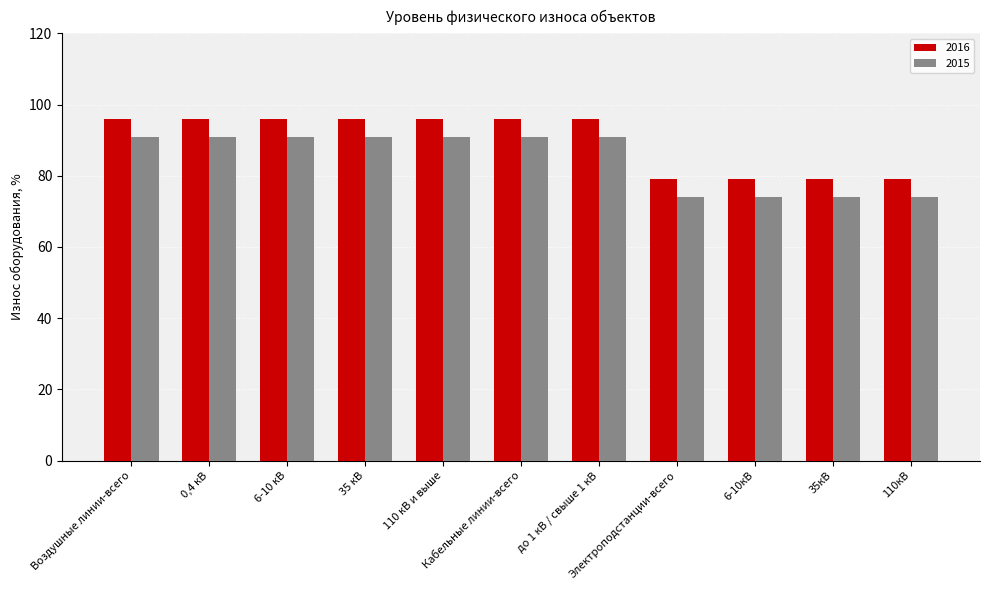

How many groups of bars are there?

11